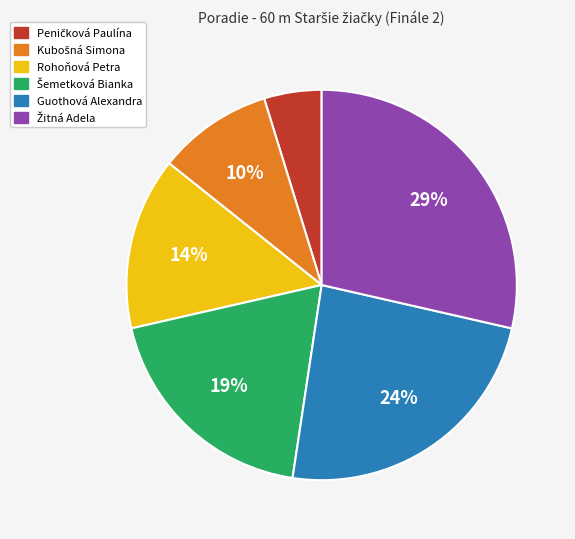

How many slices are in this pie chart?

6